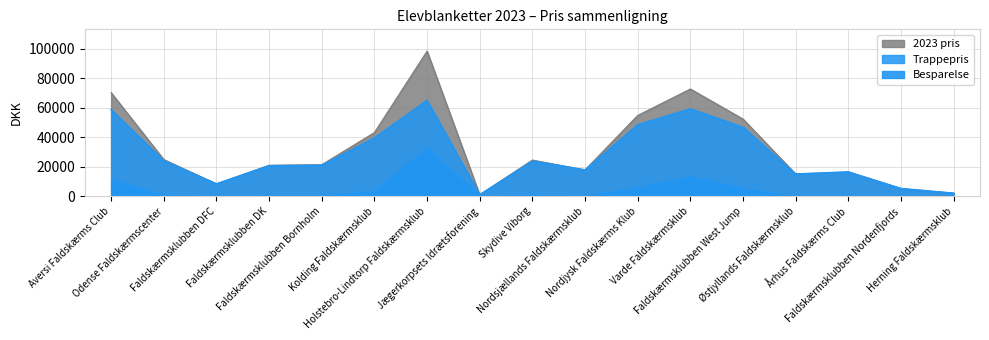

At how many categories does at least one series exceed 91747?

1